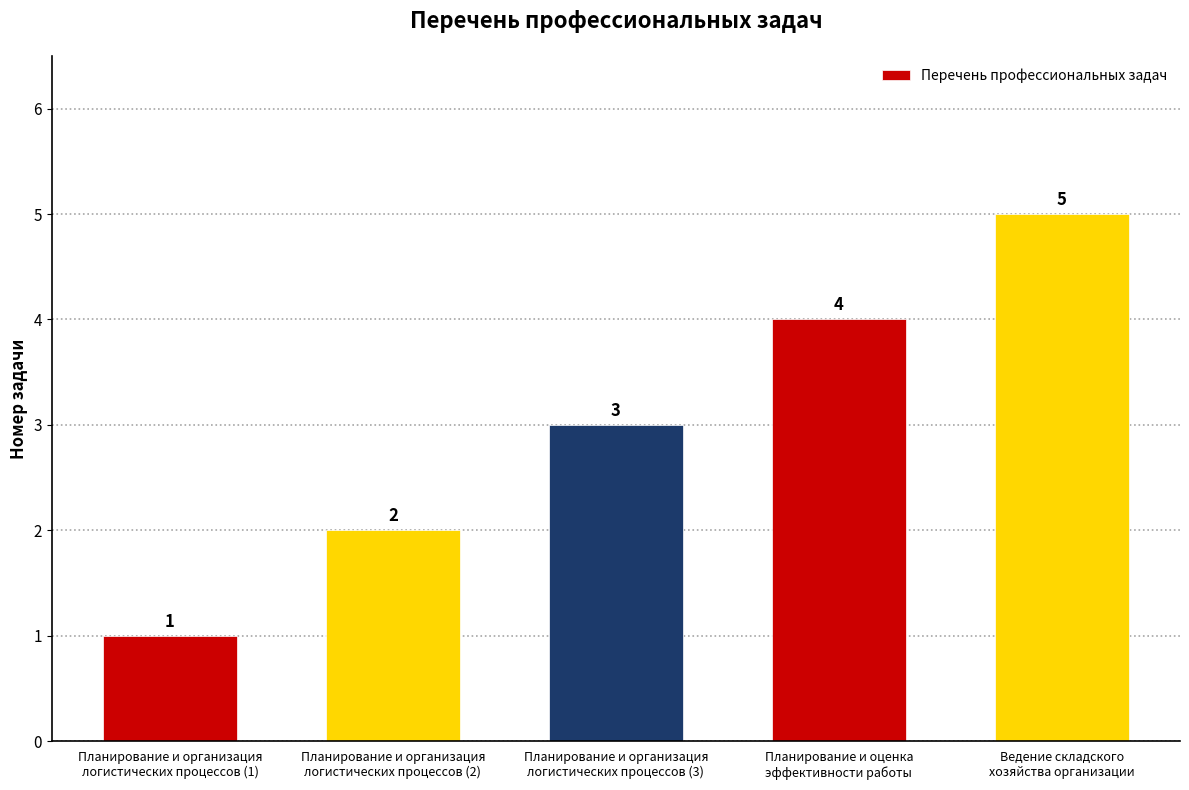

List the labels in order of value, smallest first.

Планирование и организация
логистических процессов (1), Планирование и организация
логистических процессов (2), Планирование и организация
логистических процессов (3), Планирование и оценка
эффективности работы, Ведение складского
хозяйства организации